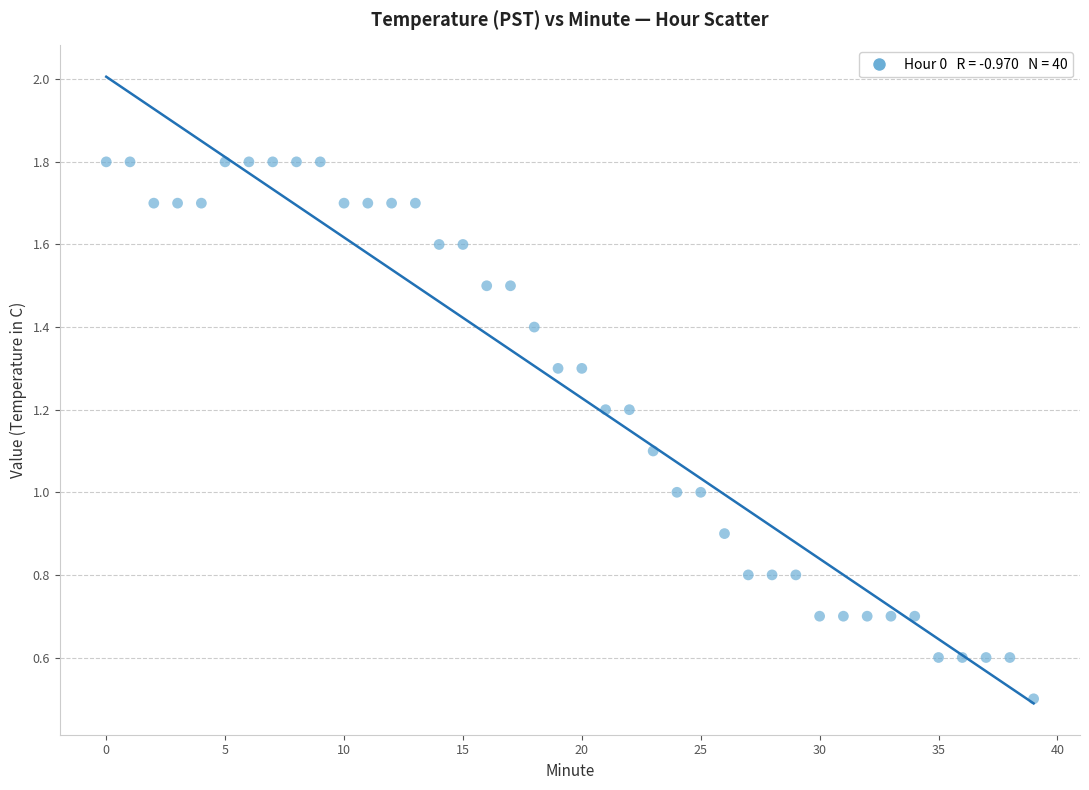

What is the range of Y values (max minus min)?

1.3